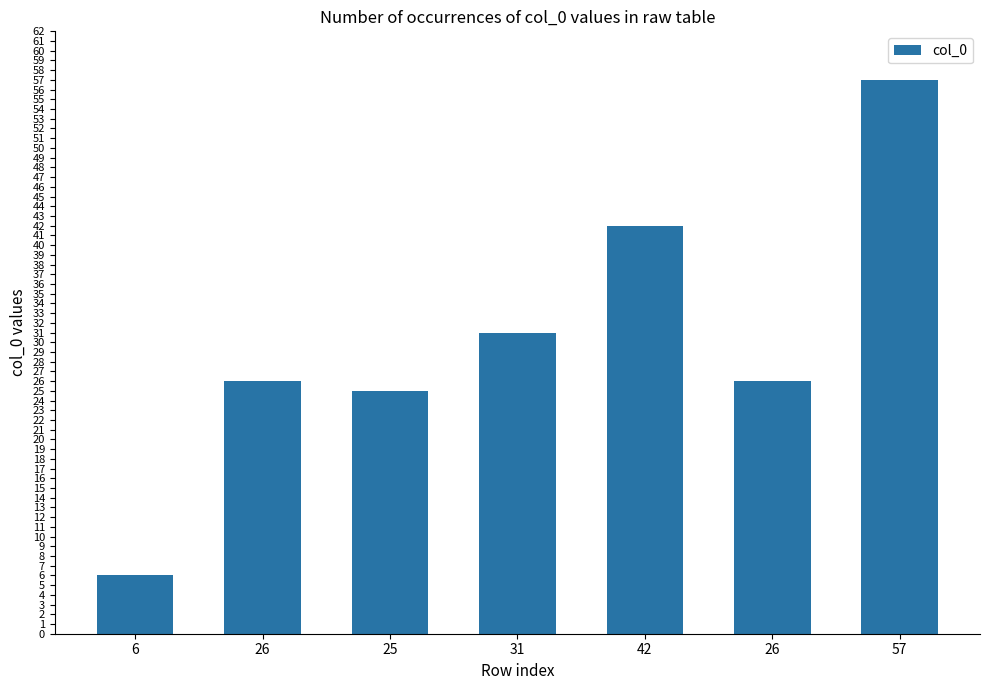

Does the chart contain stacked bars?

No